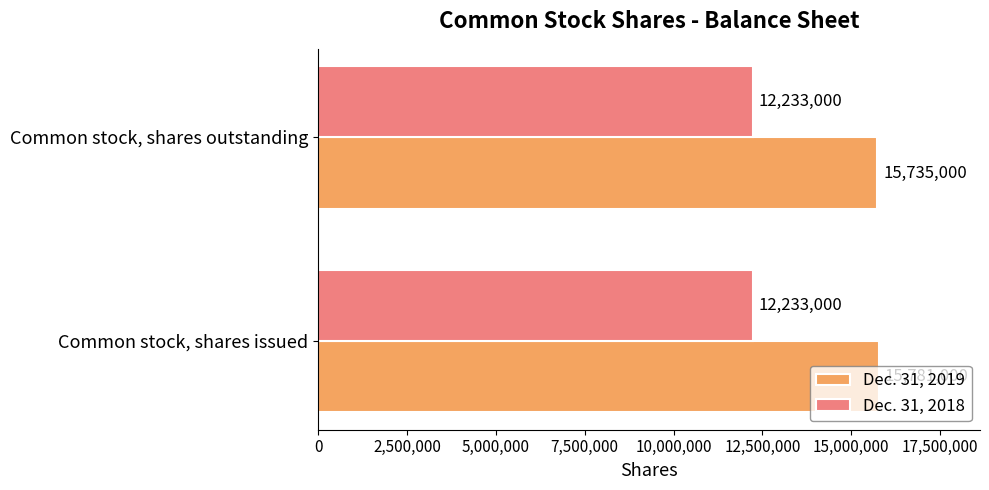

What is the sum of all Dec. 31, 2019 values?

31516000